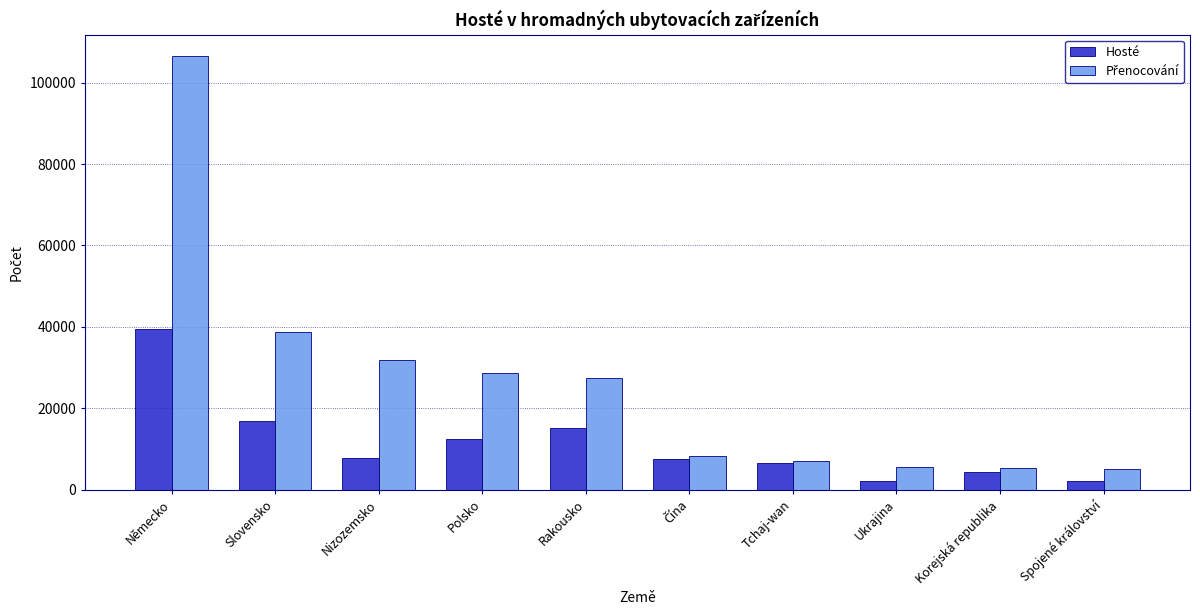

Which category has the highest value across all series?

Německo